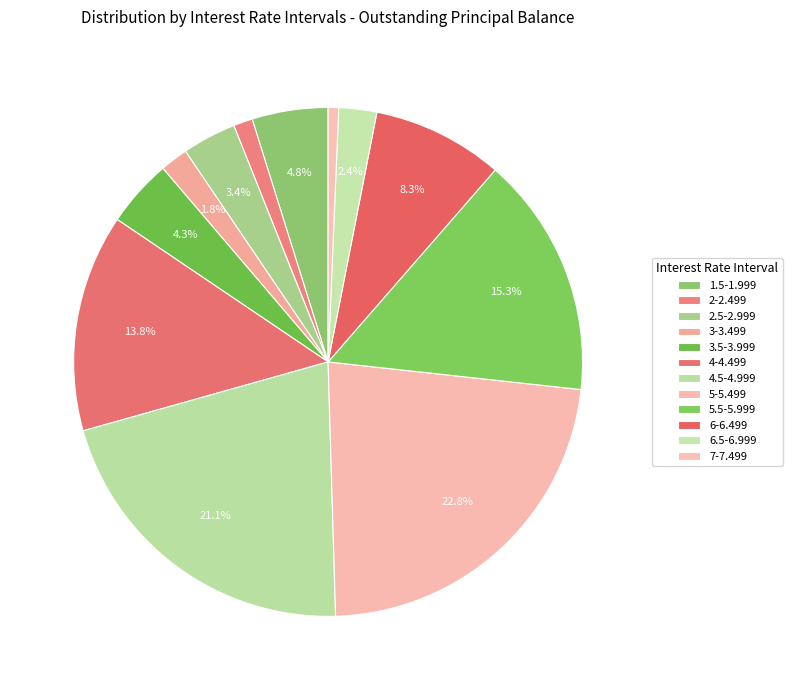

How many segments does this pie chart have?

12